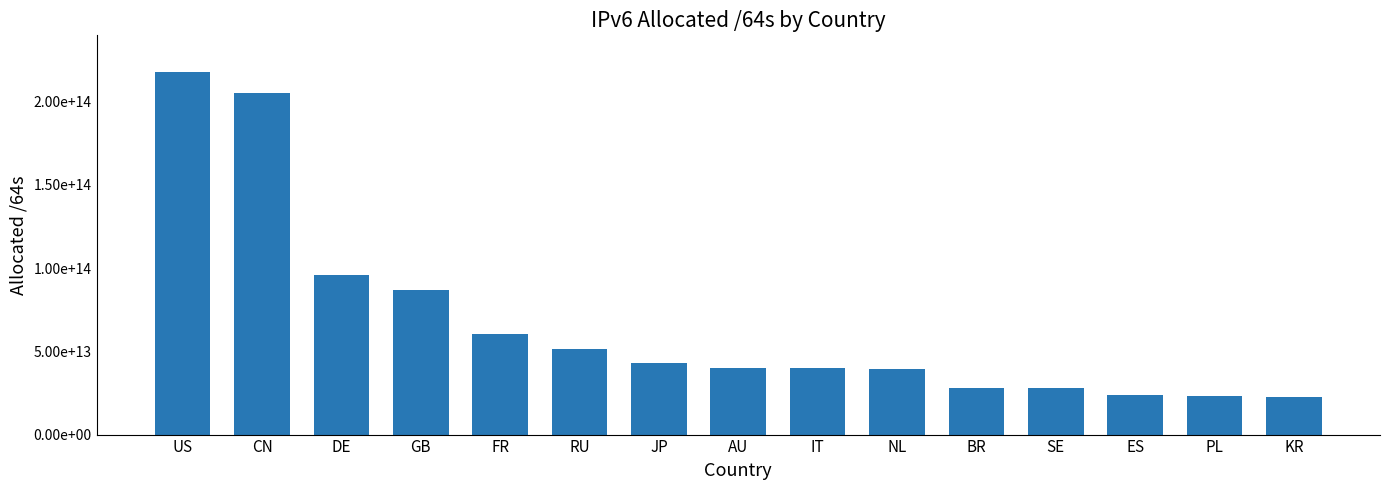

Reading left to right, transcribe all the data shown in this chart.

218093367656448	205475534798848	96117109751808	86736878436352	60254103470080	51685654462464	43113430319105	40020578729984	39750192201728	39612503293952	27995642331136	27711150096384	23742580981760	23025333043200	22587233533953